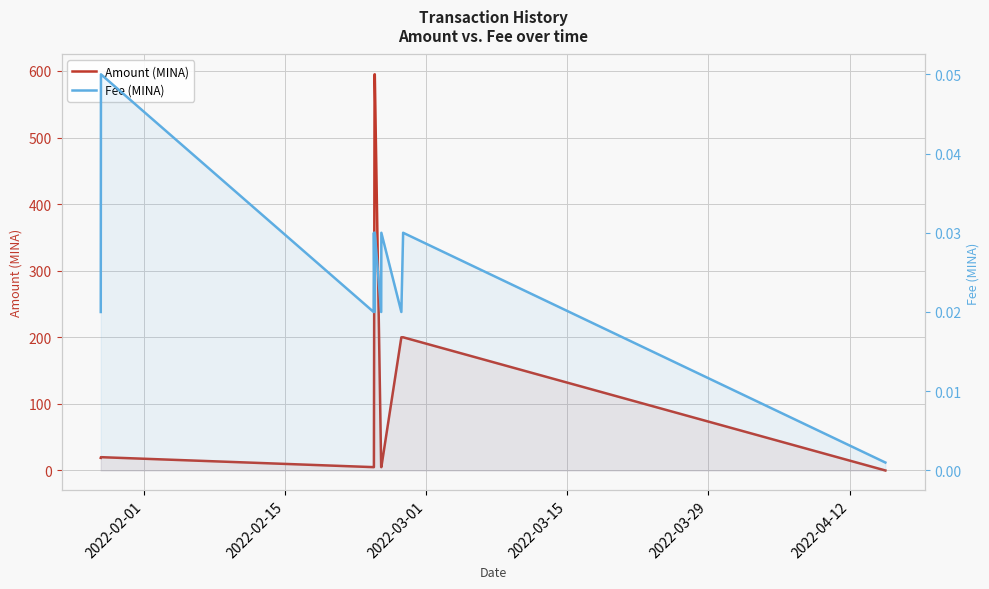

Count the number of data series in this chart.

2